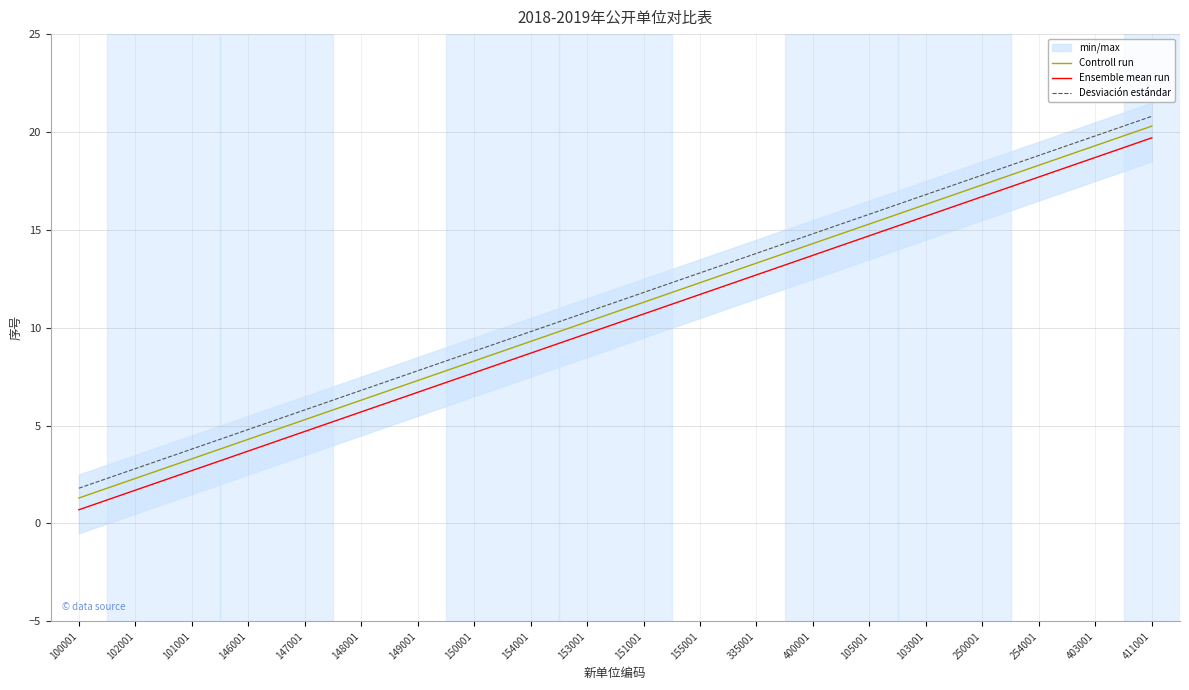

Does the chart have visible grid lines?

Yes